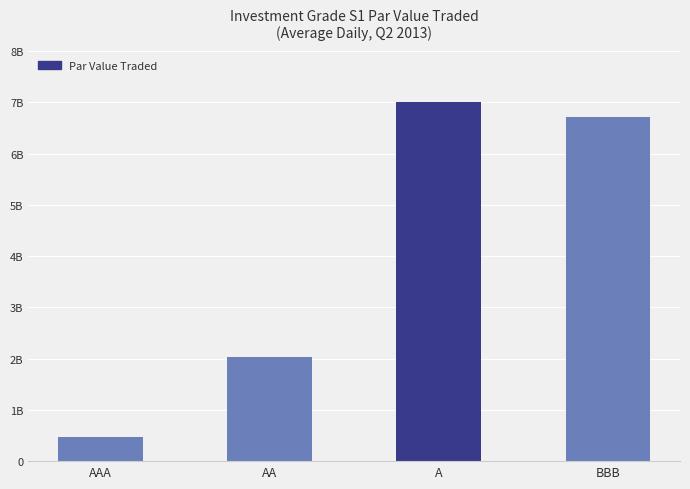

Are the bars horizontal?

No